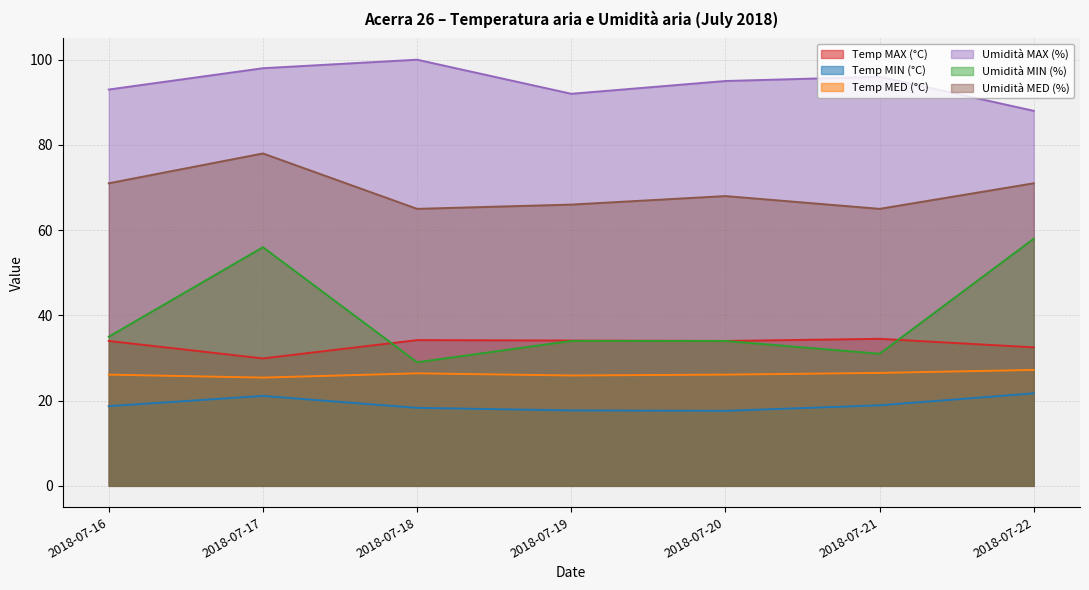

Reading right to left, extract all data points from this chart.

Temp MAX (°C): 2018-07-22=32.5	2018-07-21=34.5	2018-07-20=34.0	2018-07-19=34.1	2018-07-18=34.2	2018-07-17=29.9	2018-07-16=34.0
Temp MIN (°C): 2018-07-22=21.7	2018-07-21=18.9	2018-07-20=17.6	2018-07-19=17.7	2018-07-18=18.3	2018-07-17=21.1	2018-07-16=18.7
Temp MED (°C): 2018-07-22=27.2	2018-07-21=26.5	2018-07-20=26.1	2018-07-19=25.9	2018-07-18=26.4	2018-07-17=25.4	2018-07-16=26.1
Umidità MAX (%): 2018-07-22=88.0	2018-07-21=96.0	2018-07-20=95.0	2018-07-19=92.0	2018-07-18=100.0	2018-07-17=98.0	2018-07-16=93.0
Umidità MIN (%): 2018-07-22=58.0	2018-07-21=31.0	2018-07-20=34.0	2018-07-19=34.0	2018-07-18=29.0	2018-07-17=56.0	2018-07-16=35.0
Umidità MED (%): 2018-07-22=71.0	2018-07-21=65.0	2018-07-20=68.0	2018-07-19=66.0	2018-07-18=65.0	2018-07-17=78.0	2018-07-16=71.0